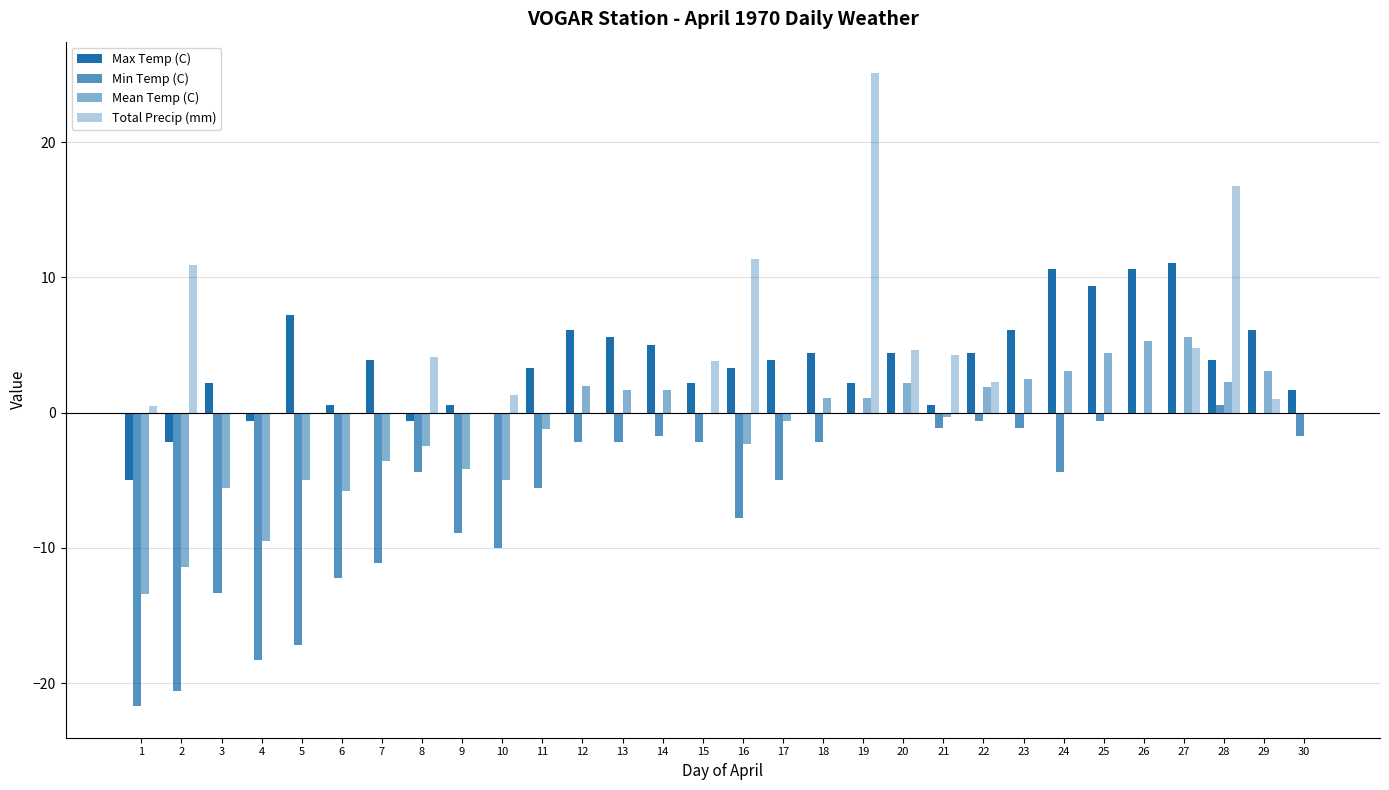

Which series has the largest range (max minus min)?

Total Precip (mm)